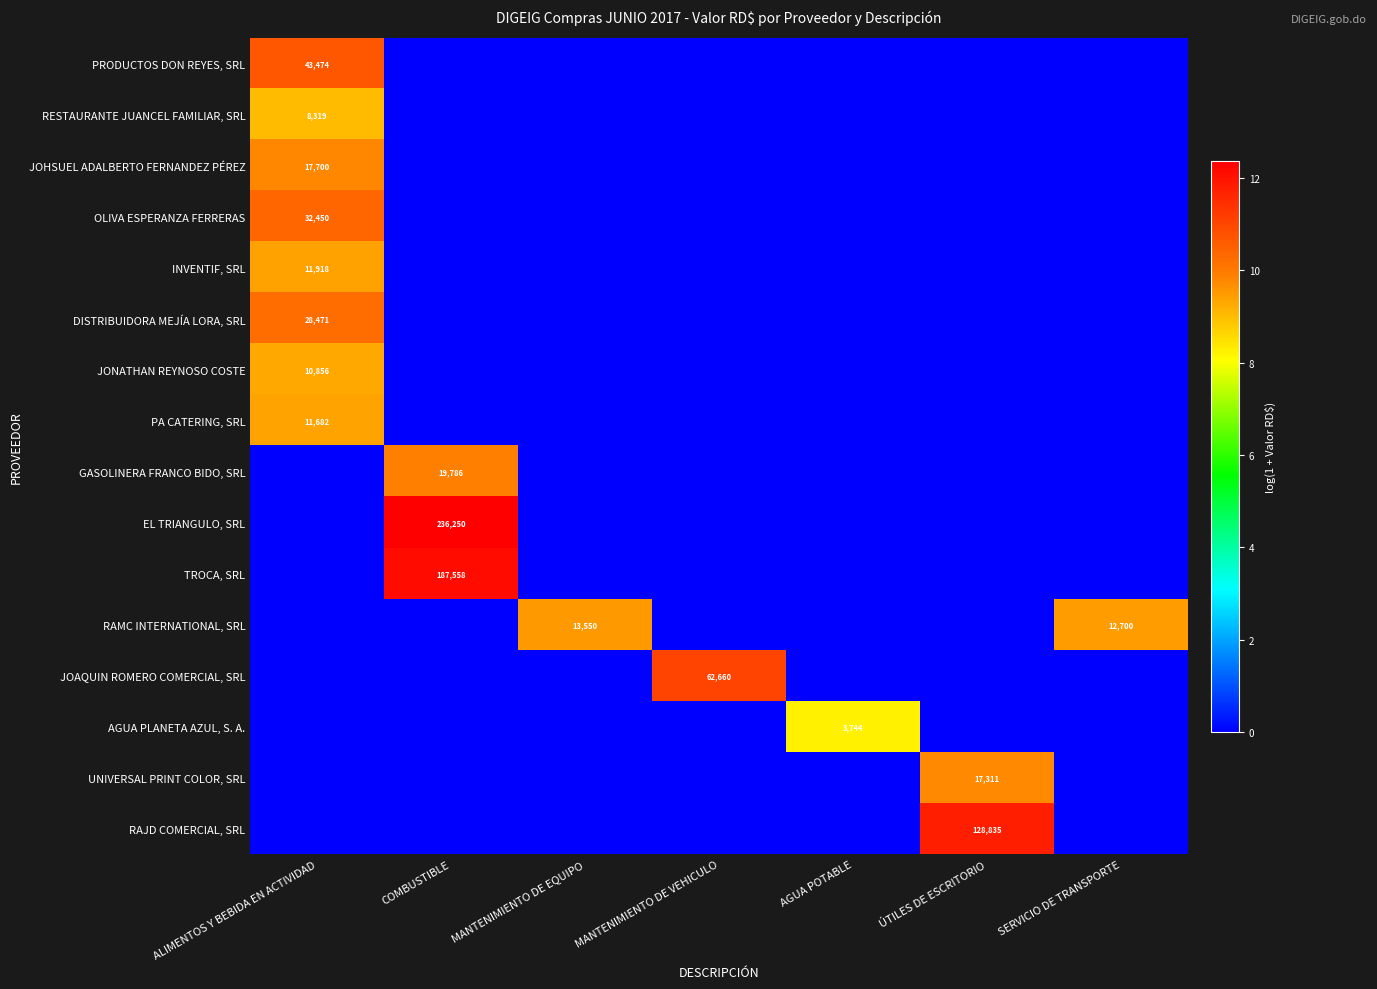

The PA CATERING, SRL series shows 11682 at ALIMENTOS Y BEBIDA EN ACTIVIDAD. True or false?

True